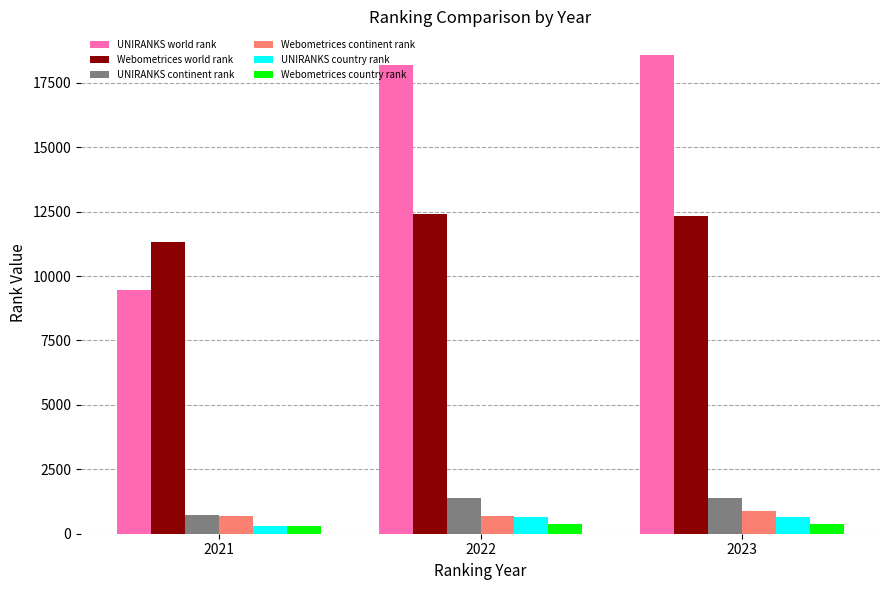

Which series changed the most between 2021 and 2022?

UNIRANKS world rank